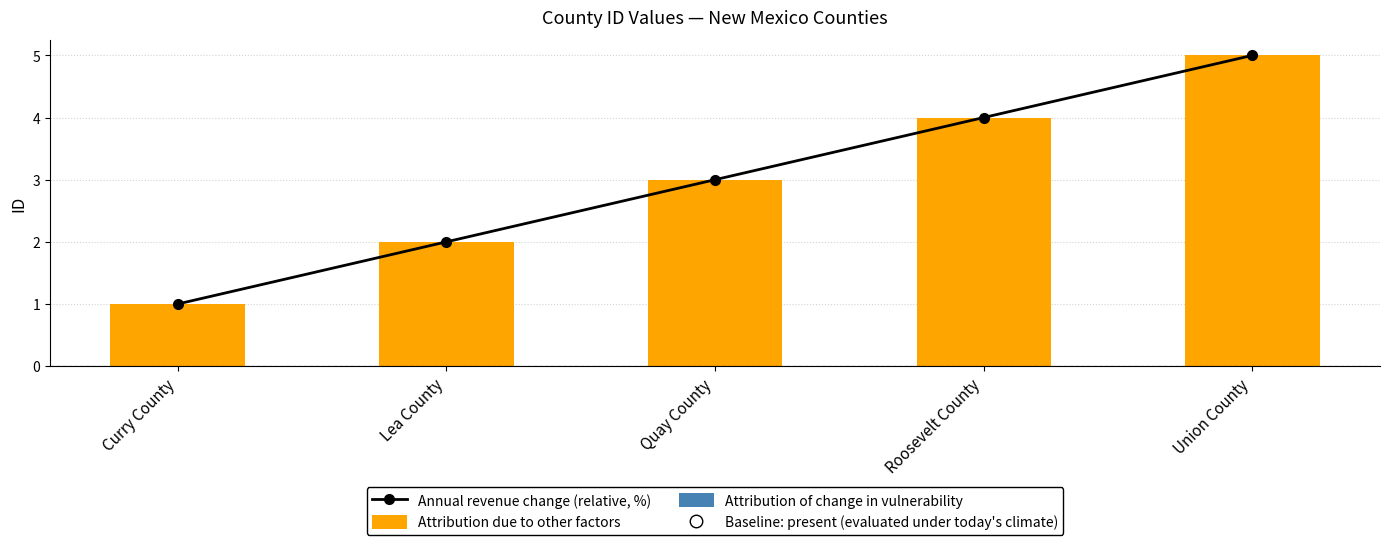

What is the greatest value displayed?

5